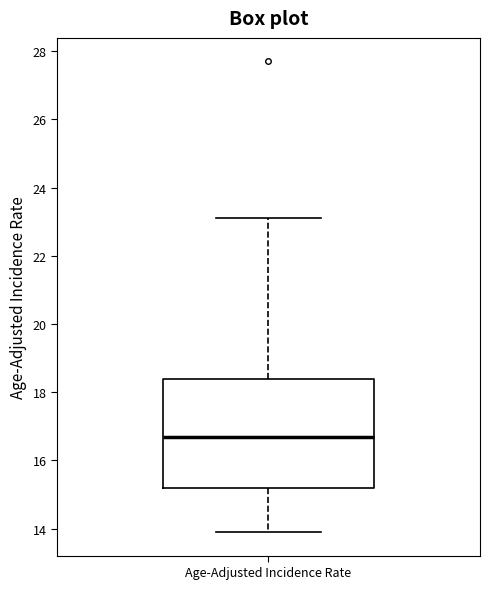

Where does the upper whisker of the box for Age-Adjusted Incidence Rate end on the y-axis? The values are not printed on the chart, so give them approximately, as read against the axis.

23.2